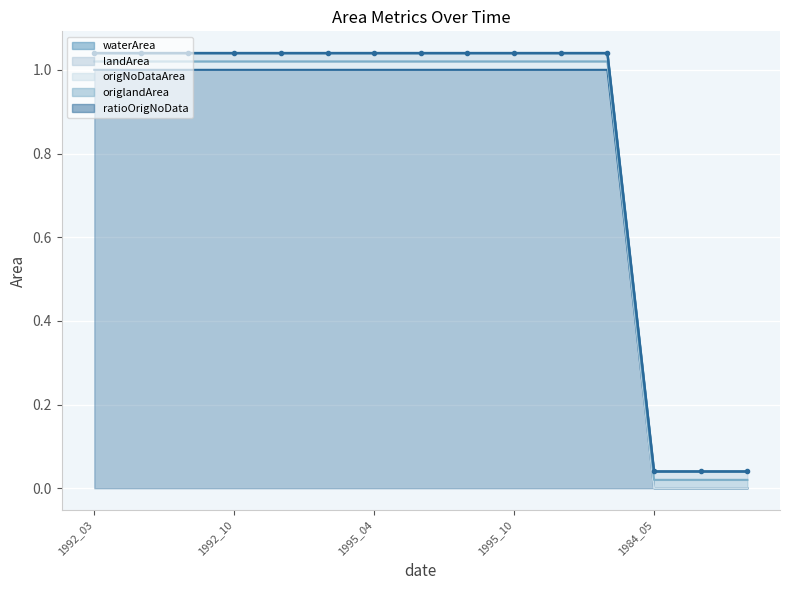

The value at 8 is 1.6. True or false?

False